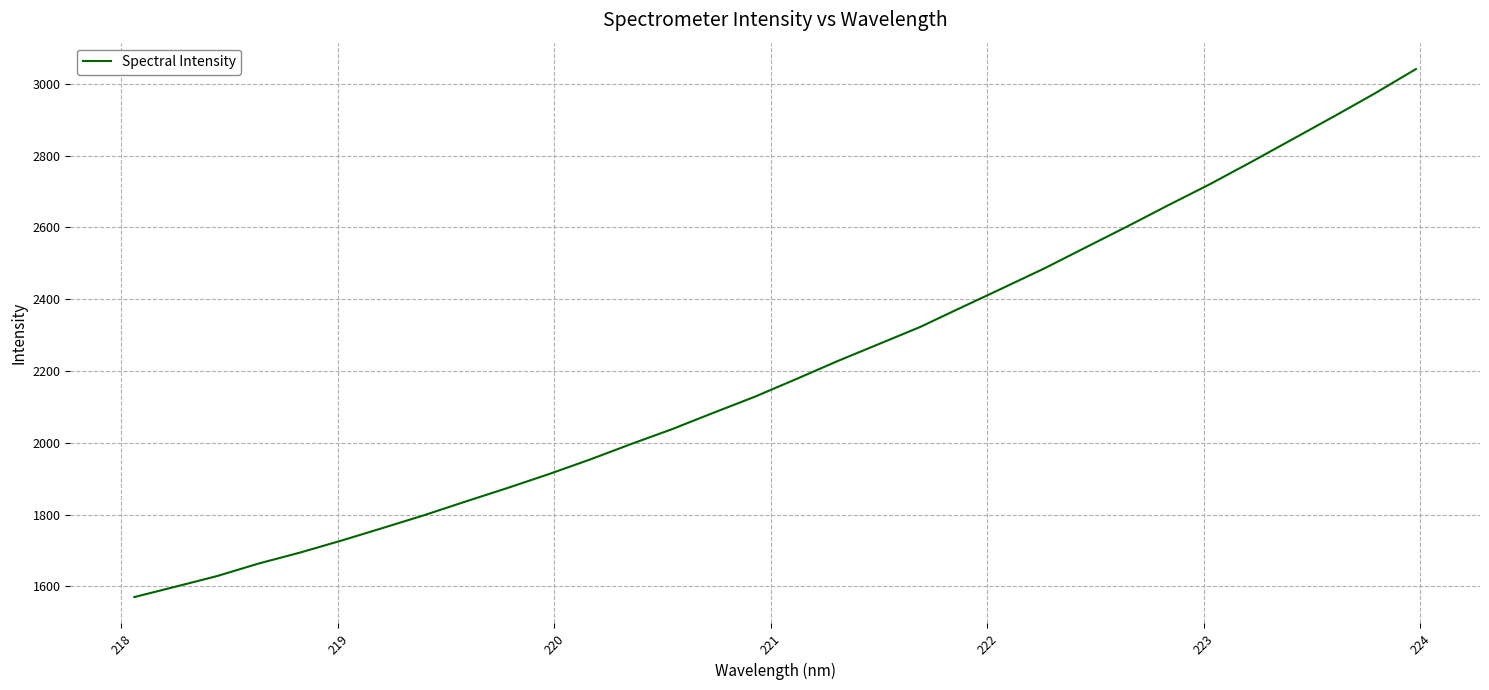

What is the maximum value shown in the chart?

3041.2